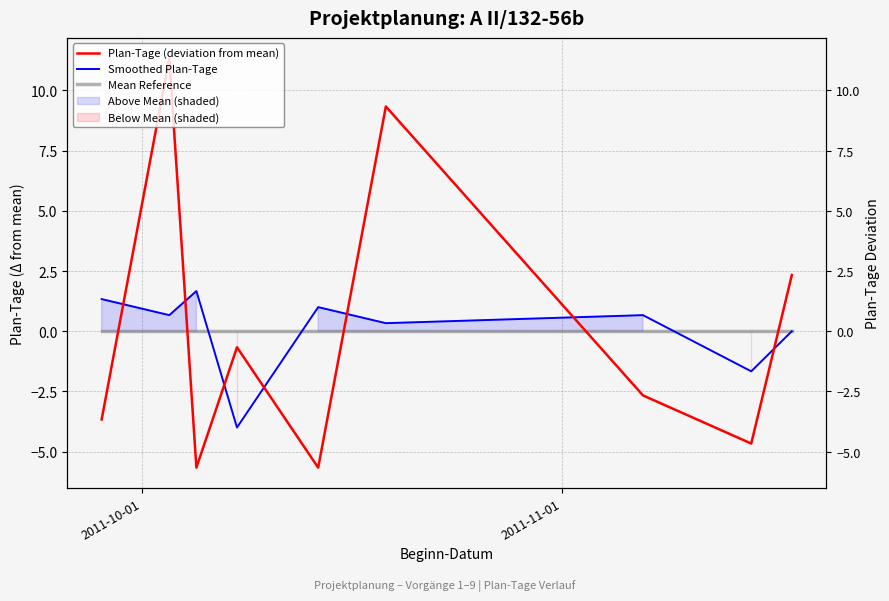

How many series are shown in this chart?

3